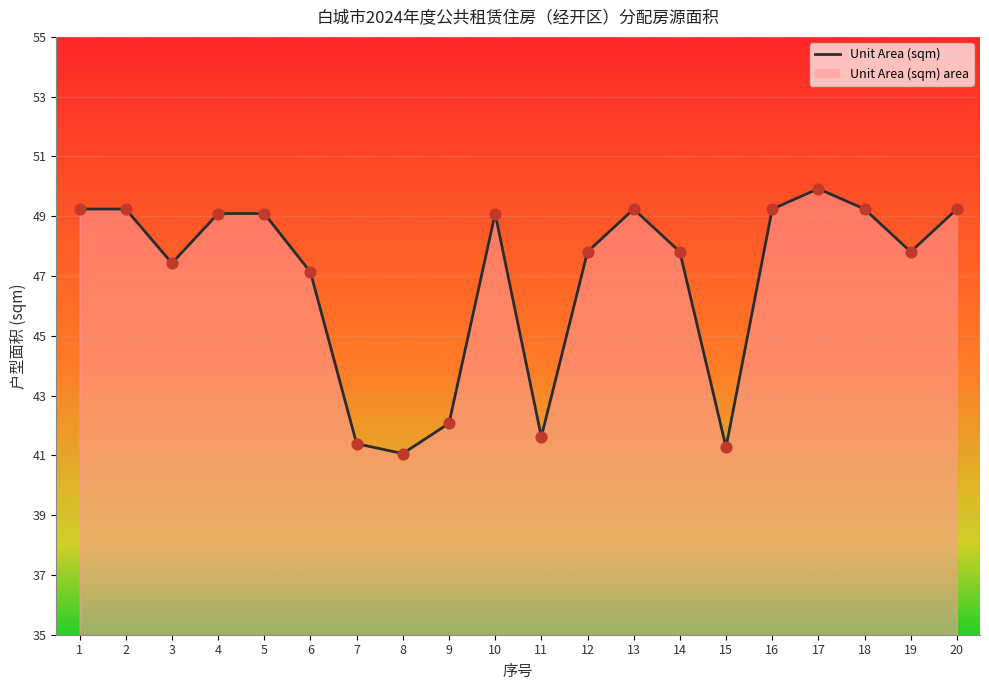

What is the ratio of the value at 2 to the value at 17?

1.0